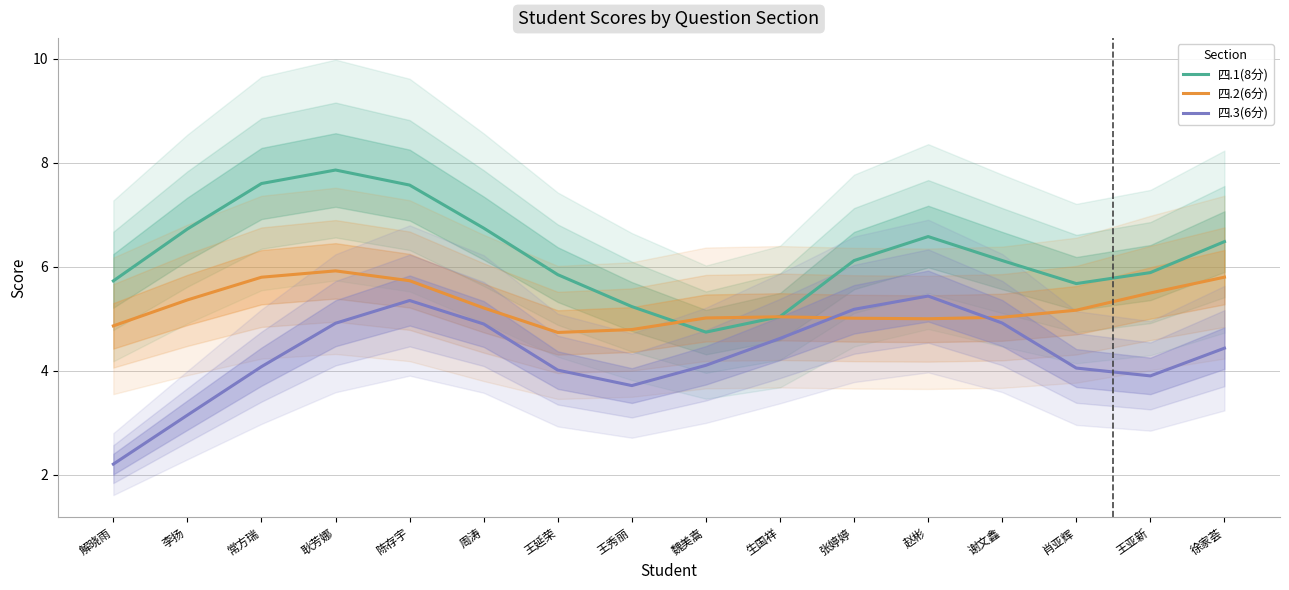

Reading left to right, extract all data points from this chart.

四.1(8分): 5.7	6.7	7.6	7.9	7.6	6.7	5.9	5.2	4.7	5.0	6.1	6.6	6.1	5.7	5.9	6.5
四.2(6分): 4.9	5.4	5.8	5.9	5.7	5.2	4.7	4.8	5.0	5.0	5.0	5.0	5.0	5.2	5.5	5.8
四.3(6分): 2.2	3.1	4.1	4.9	5.4	4.9	4.0	3.7	4.1	4.6	5.2	5.4	4.9	4.1	3.9	4.4